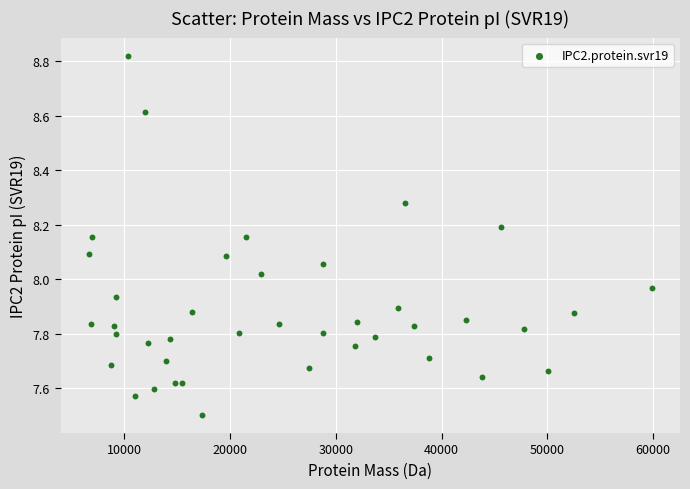

What is the range of Y values (max minus min)?

1.3